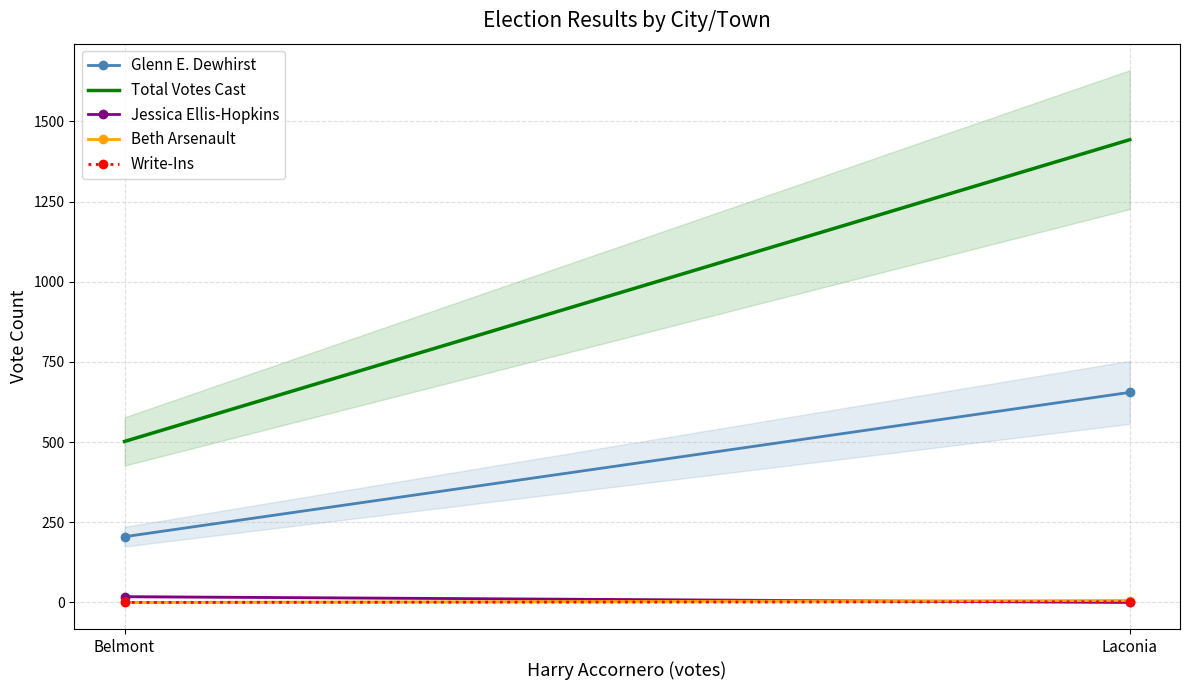

Is the value of Glenn E. Dewhirst at Laconia greater than the value of Write-Ins at Belmont?

Yes